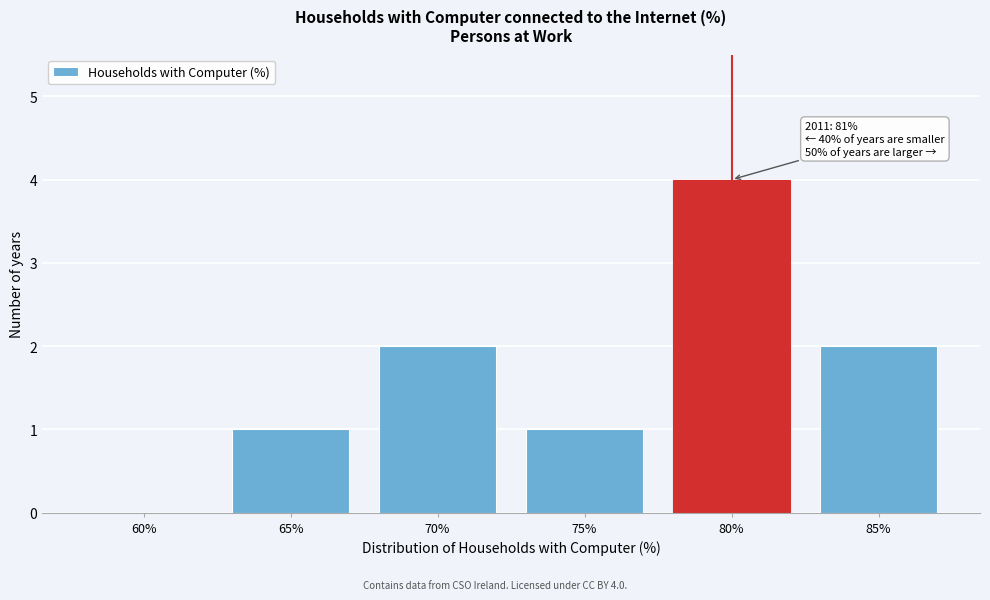

Reading right to left, transcribe all the data shown in this chart.

85%=2	80%=4	75%=1	70%=2	65%=1	60%=0